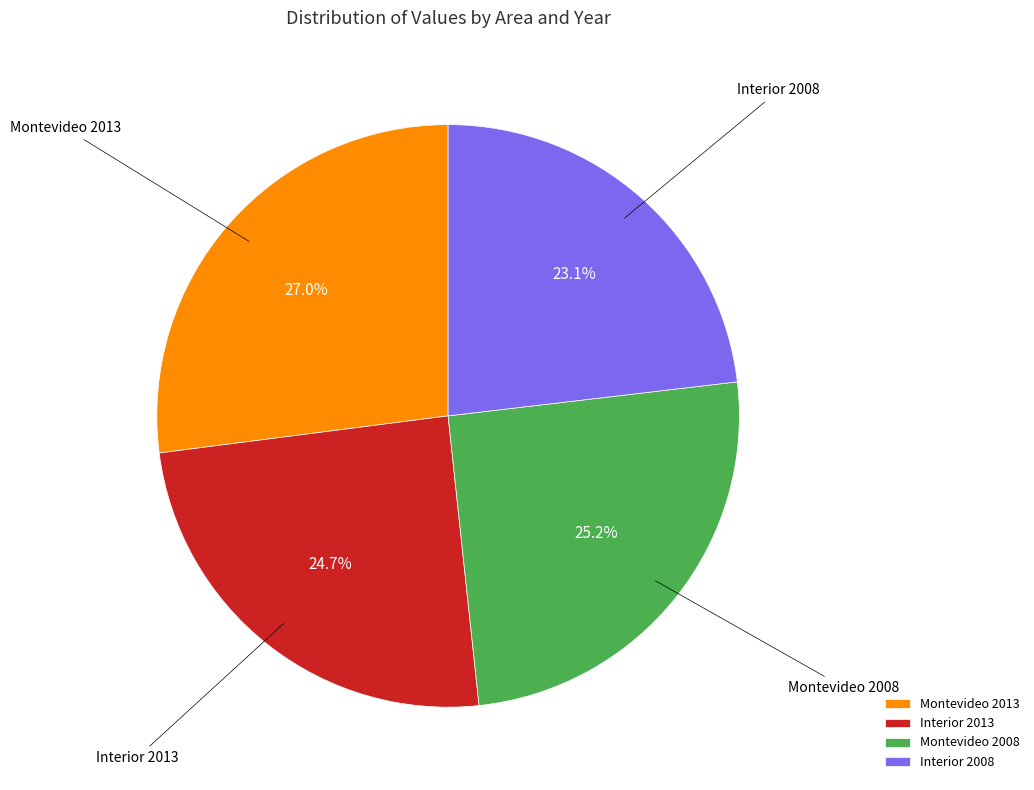

To the nearest percent, what percentage of the pie is Montevideo 2008?

25%